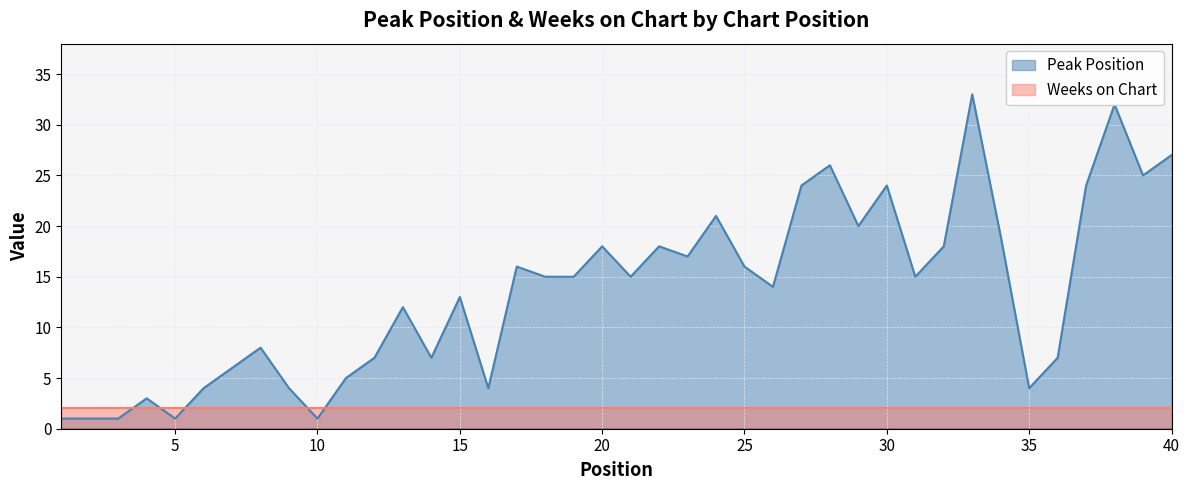

After their last crossing, which series has the higher values: Weeks on Chart or Peak Position?

Peak Position